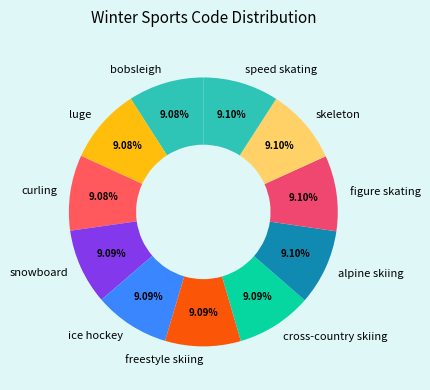

Does freestyle skiing represent more than half of the total?

No